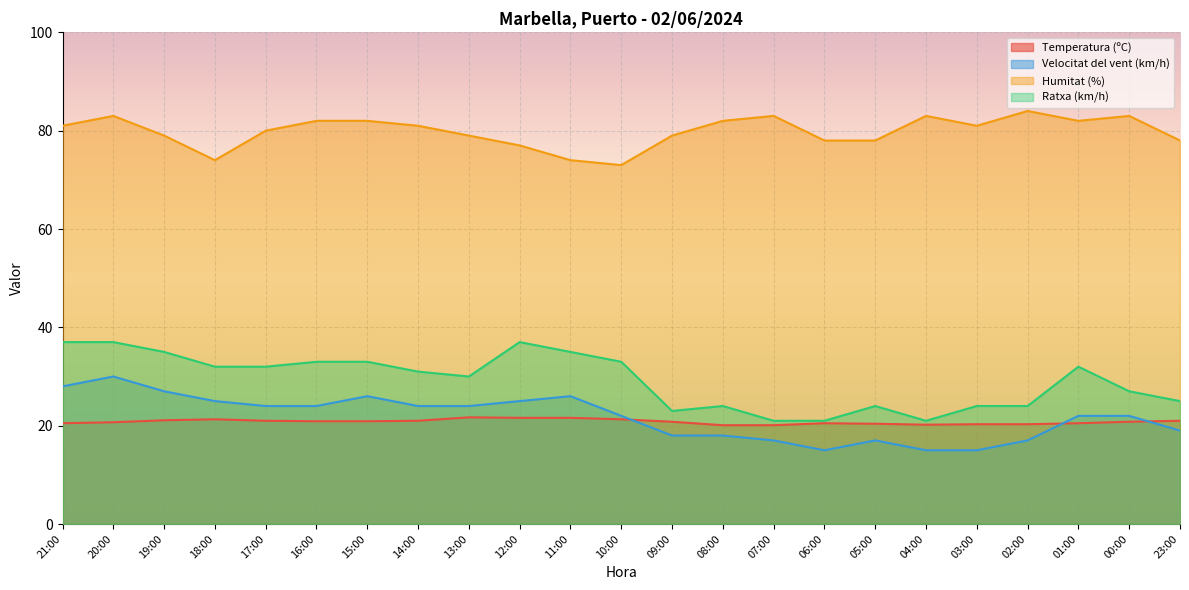

In Temperatura (ºC), how many points are higher than both neighbors (excluding endpoints)?

3